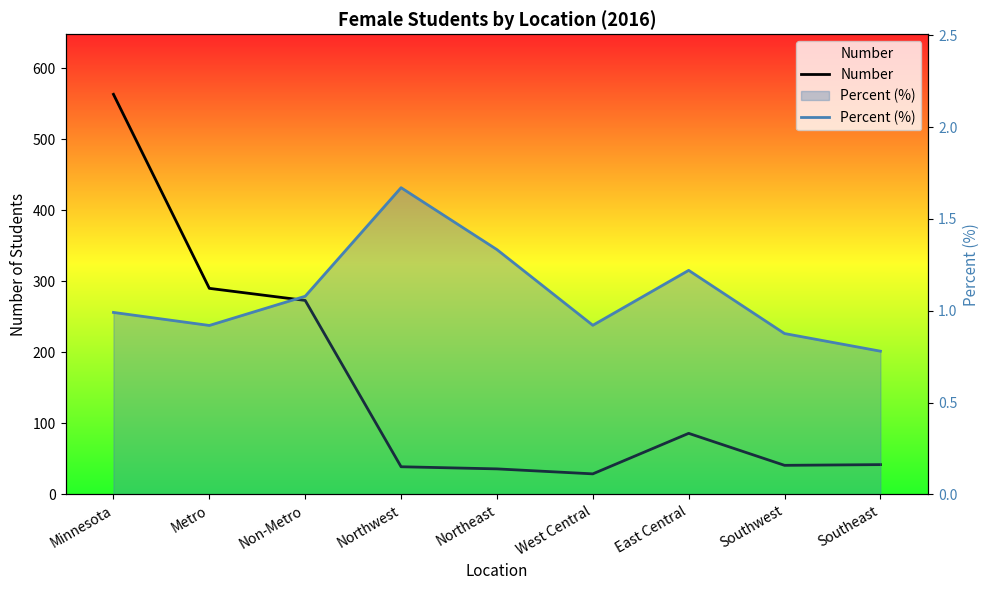

At which category is the sum across all series the highest?

Minnesota